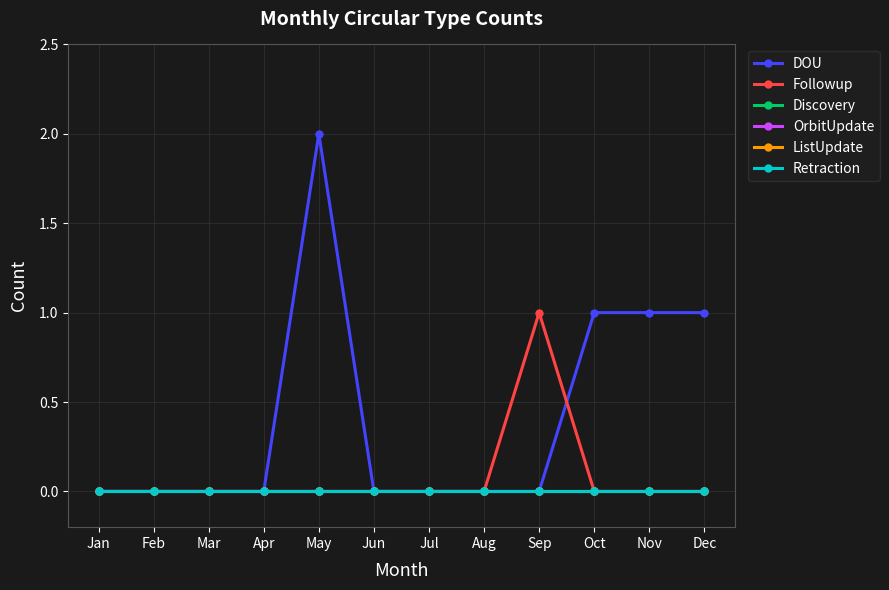

True or false: OrbitUpdate has more than 1 interior local peaks.

False